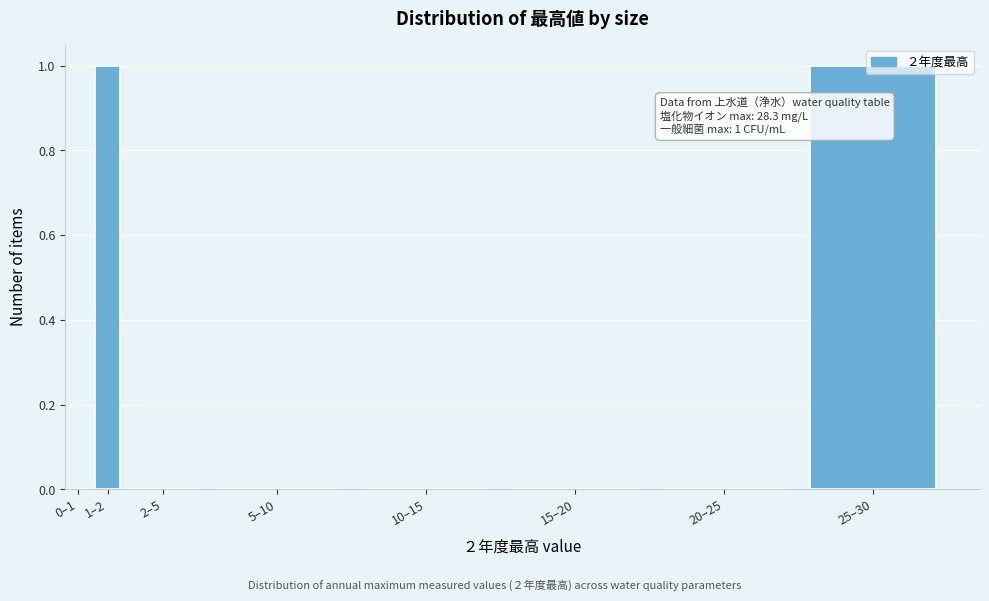

Is it true that the value at 25–30 is 2?

False